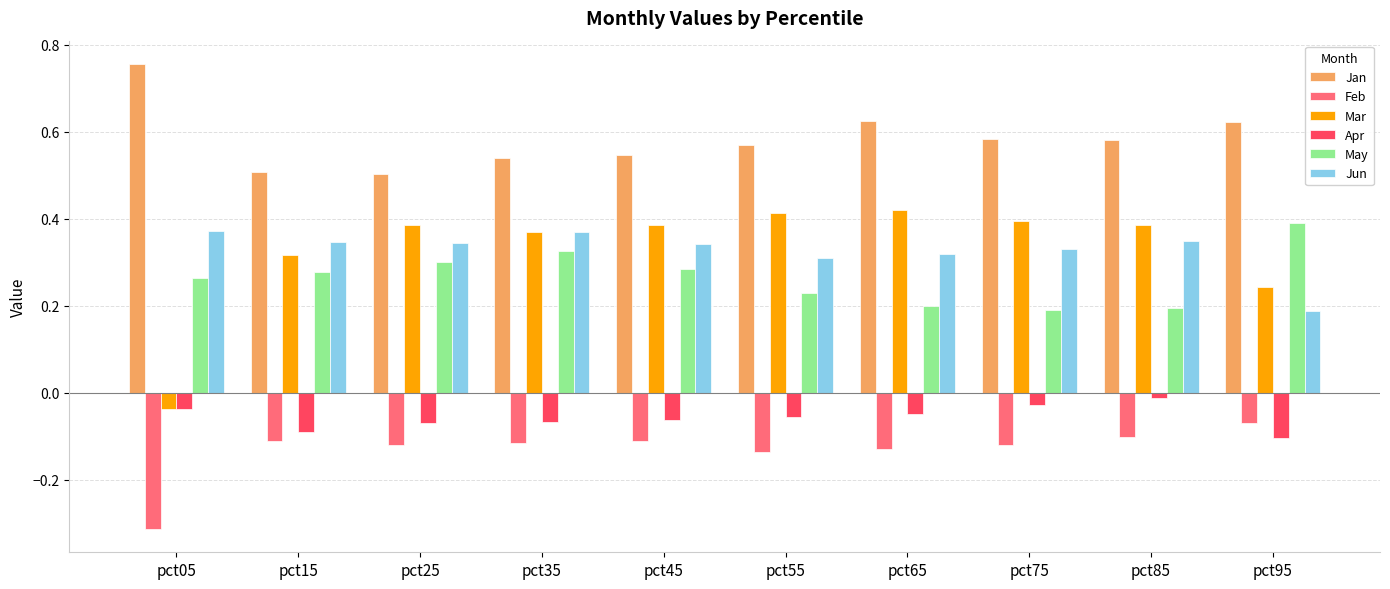

Which category has the highest value in the Feb series?

pct95